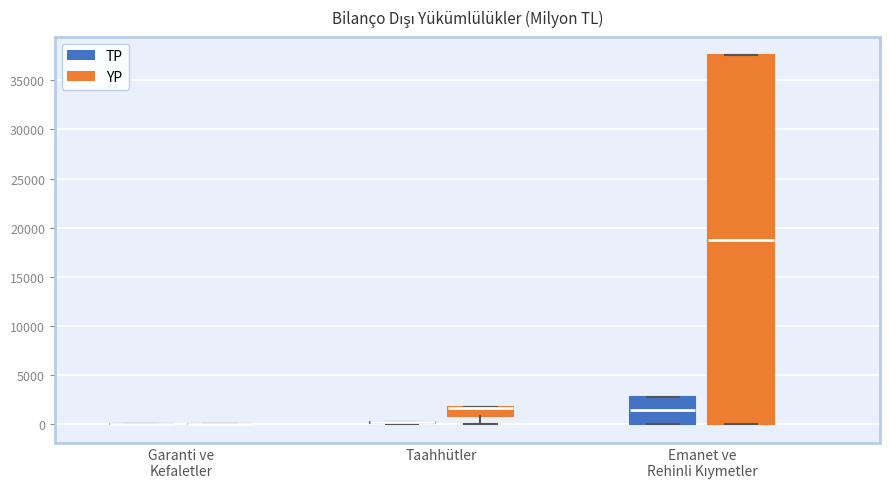

Reading left to right, transcribe this box plot: for each box, give where its median line is, the range the box spans, and where its two whiskers end, as read against the y-axis. The values are not printed on the chart, so give them approximately, as read against the axis.

Garanti ve Kefaletler (TP): box collapsed to a line at 0, whiskers 0 to 0
Garanti ve Kefaletler (YP): box collapsed to a line at 0, whiskers 0 to 0
Taahhütler (TP): box collapsed to a line at 0, whiskers 0 to 0
Taahhütler (YP): median 1500 (drawn on the box's upper edge), box 1000 to 1500, whiskers 0 to 1500
Emanet ve Rehinli Kıymetler (TP): median 1500, box 0 to 3000, whiskers 0 to 3000
Emanet ve Rehinli Kıymetler (YP): median 19000, box 0 to 37500, whiskers 0 to 37500